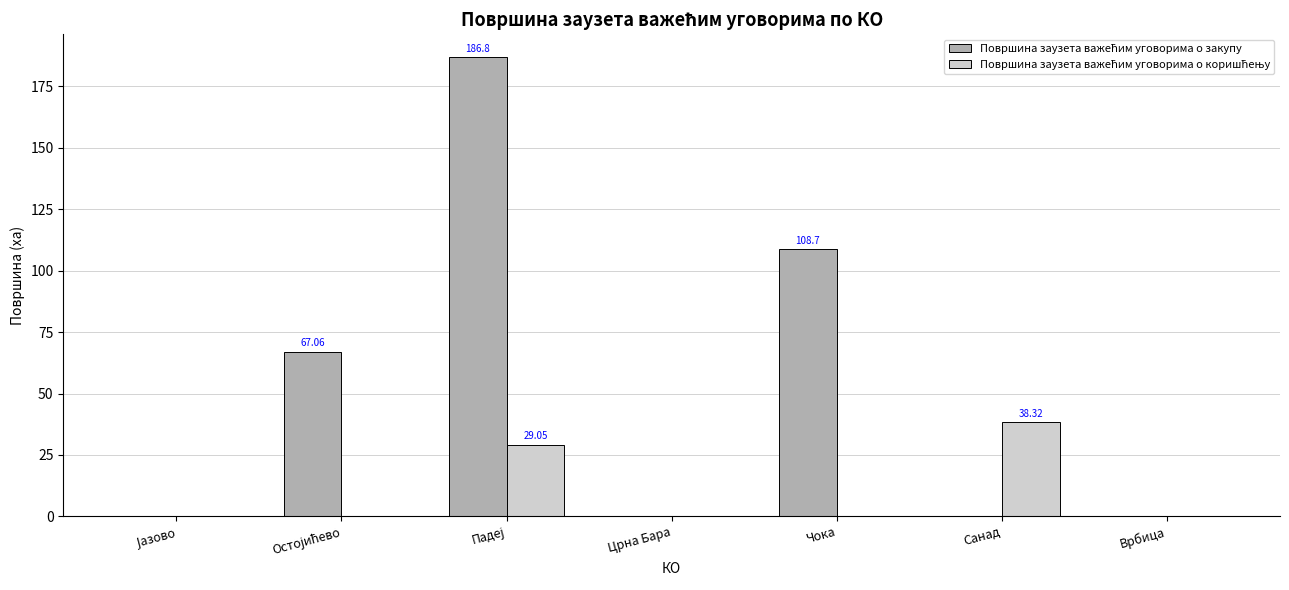

Reading left to right, extract all data points from this chart.

Површина заузета важећим уговорима о закупу: Јазово=0.0	Остојићево=67.1	Падеј=186.8	Црна Бара=0.0	Чока=108.7	Санад=0.0	Врбица=0.0
Површина заузета важећим уговорима о коришћењу: Јазово=0.0	Остојићево=0.0	Падеј=29.0	Црна Бара=0.0	Чока=0.0	Санад=38.3	Врбица=0.0